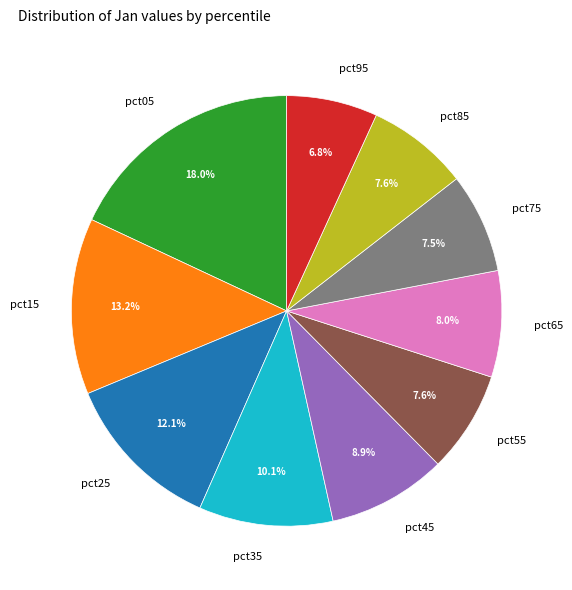

Is pct65 the majority of the pie?

No